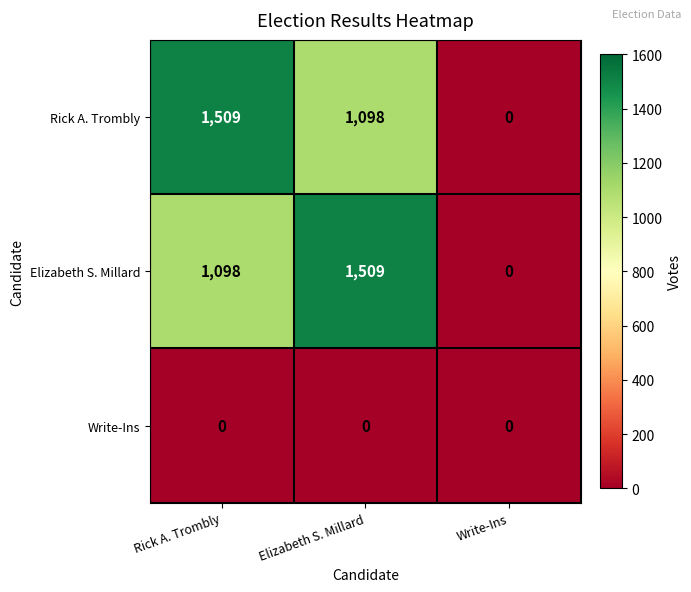

Between Elizabeth S. Millard and Write-Ins, which series saw the biggest shift?

Elizabeth S. Millard